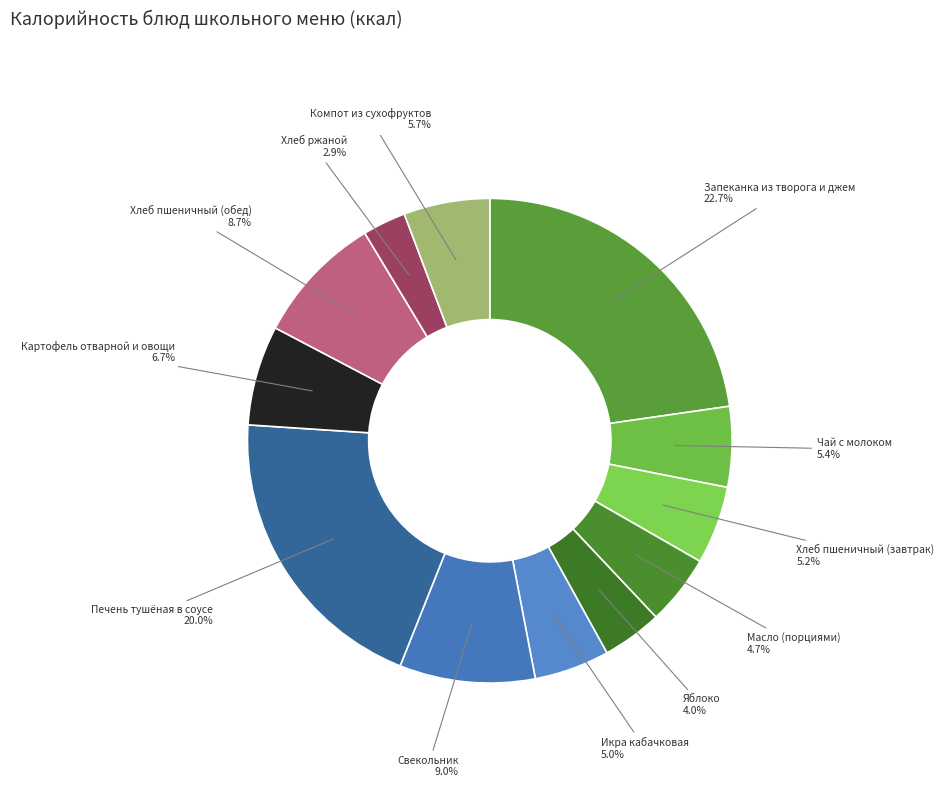

Which category has the smallest portion of the pie?

Хлеб ржаной